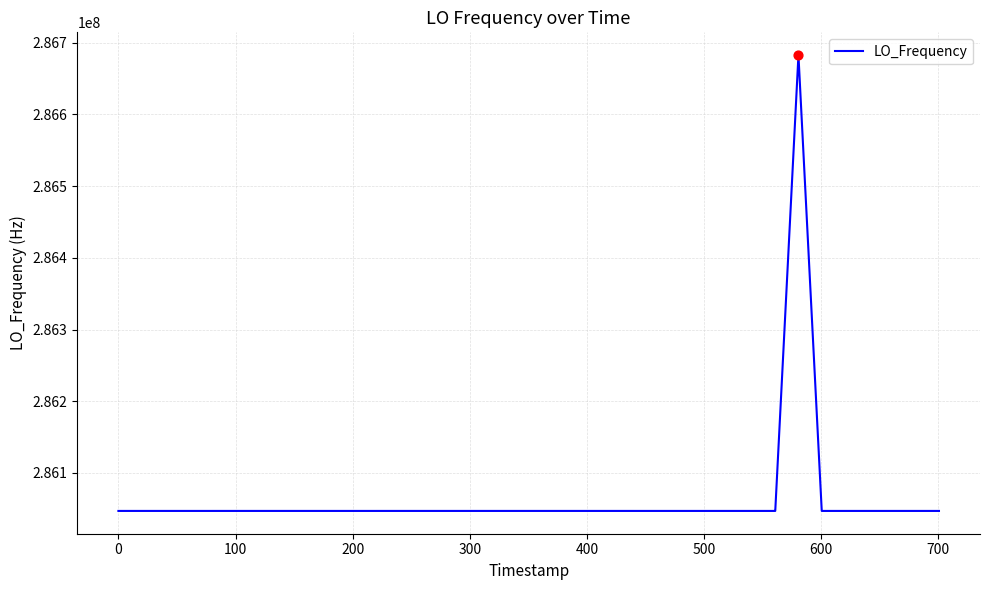

What is the difference between the maximum and minimum values?

635707.2